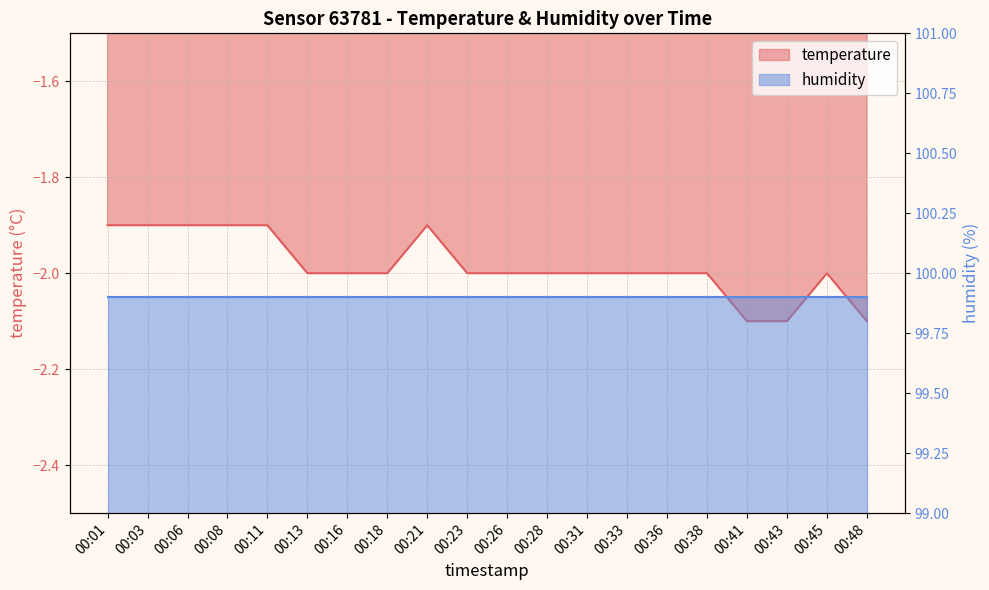

List the labels in order of value, largest first.

00:01, 00:03, 00:06, 00:08, 00:11, 00:21, 00:13, 00:16, 00:18, 00:23, 00:26, 00:28, 00:31, 00:33, 00:36, 00:38, 00:45, 00:41, 00:43, 00:48